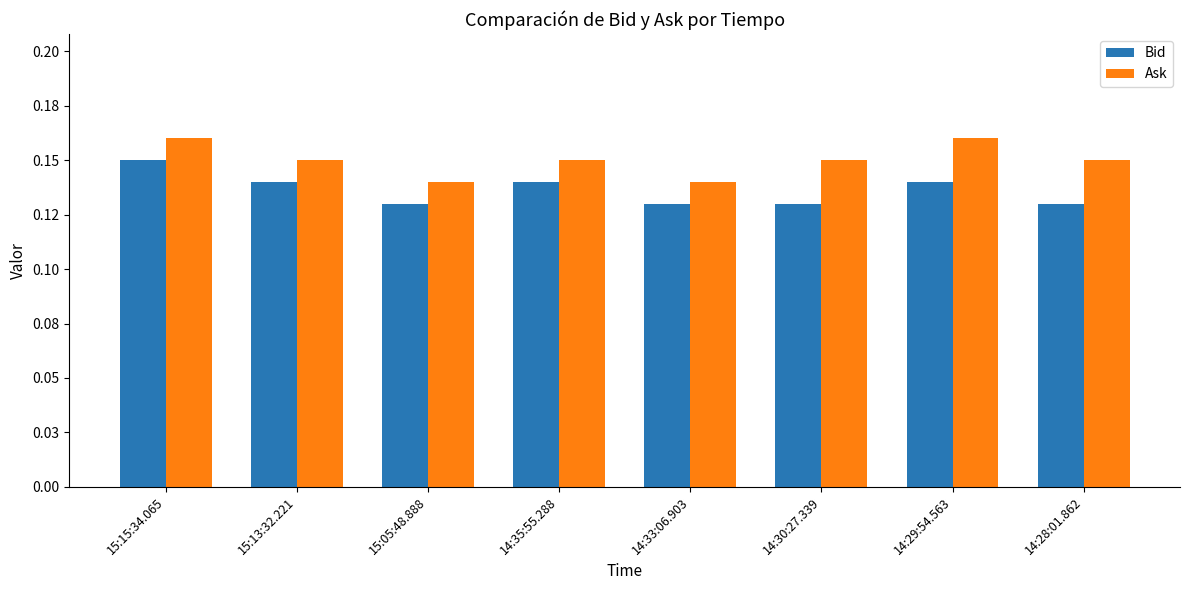

At which category is the sum across all series the highest?

15:15:34.065